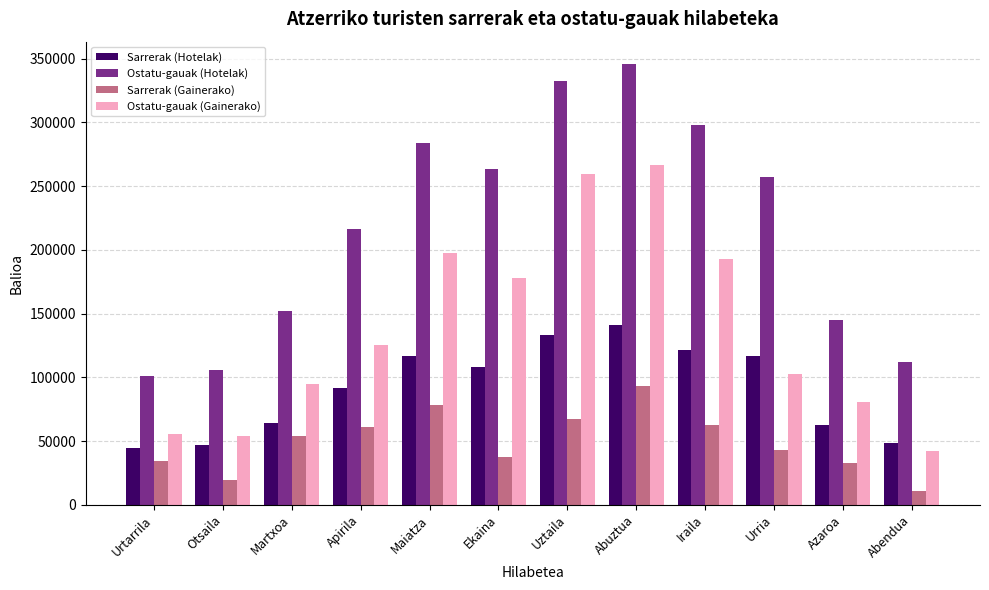

Rank the series at Maiatza from highest to lowest value.

Ostatu-gauak (Hotelak), Ostatu-gauak (Gainerako), Sarrerak (Hotelak), Sarrerak (Gainerako)